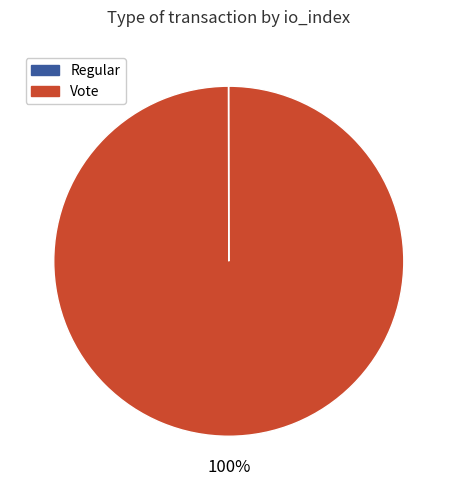

Is there any slice that represents more than half of the pie?

Yes